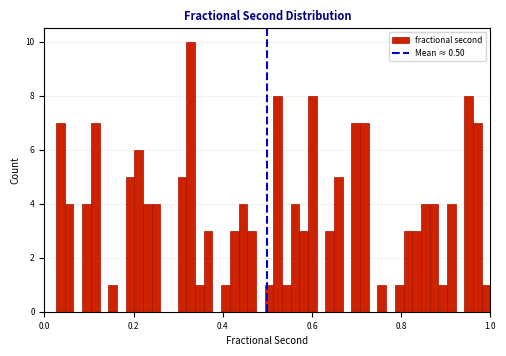

Around what value on the x-axis is the tallest bar? Give the approximate position of its centre, as read against the axis.

0.32